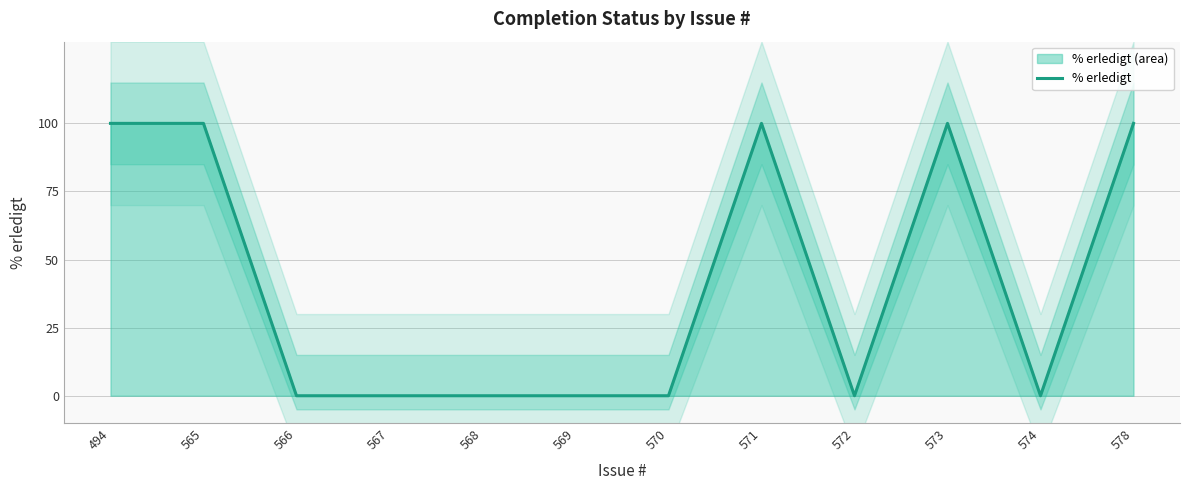

List the labels in order of value, largest first.

494, 565, 571, 573, 578, 566, 567, 568, 569, 570, 572, 574